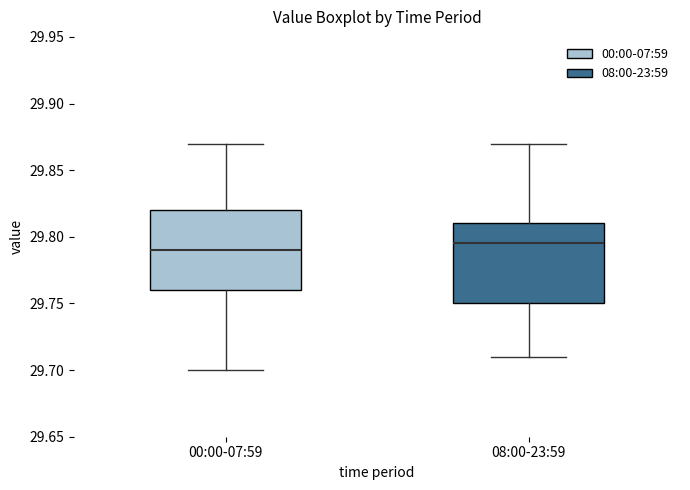

Which box's median line is the lowest?

00:00-07:59